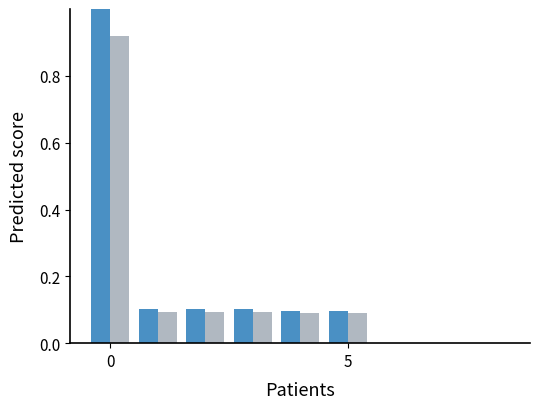

What is the greatest value displayed?

1.0